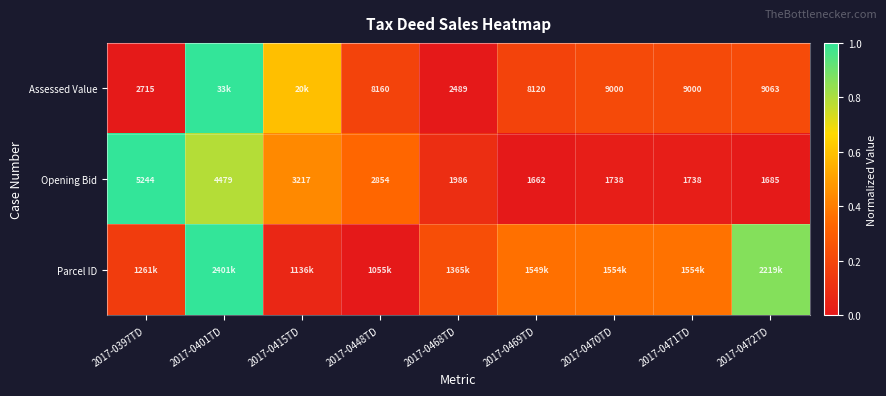

Which has a higher value, 2017-0469TD or 2017-0448TD?

2017-0448TD